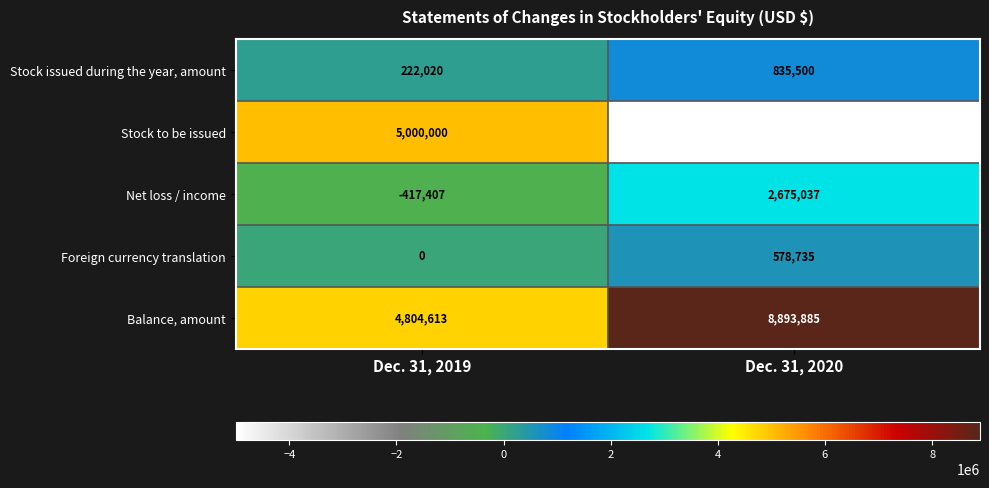

What value does the Stock to be issued series have at Dec. 31, 2019, to the nearest 10?

5000000